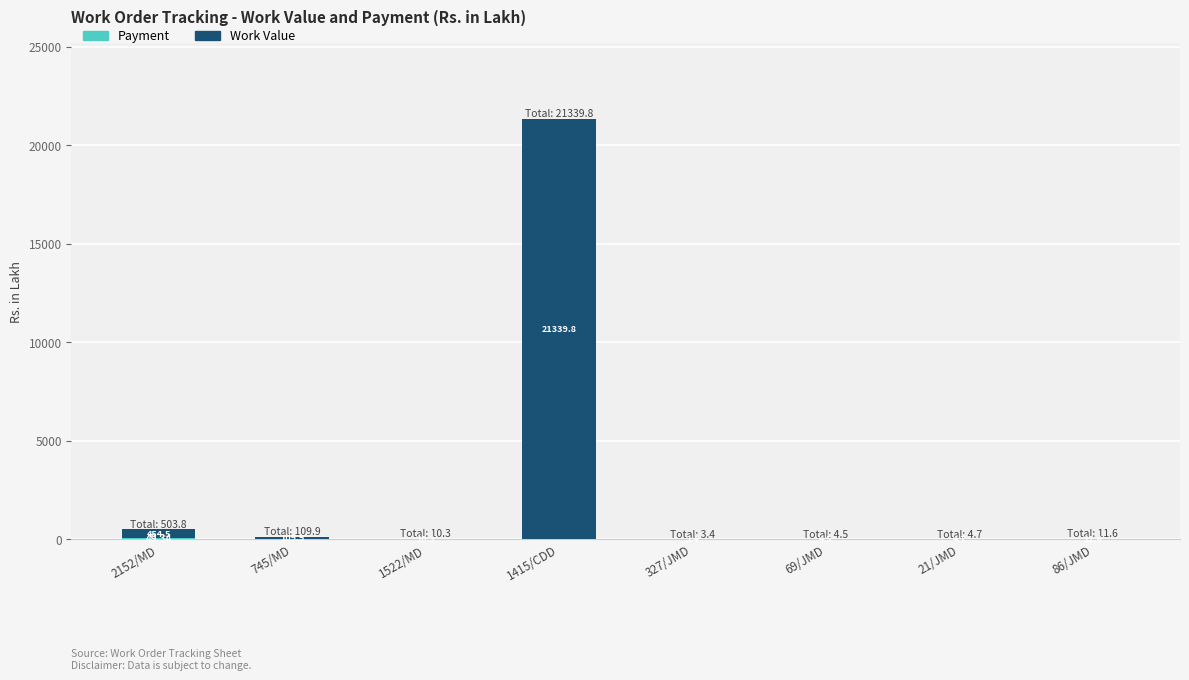

At which category is the sum across all series the highest?

1415/CDD